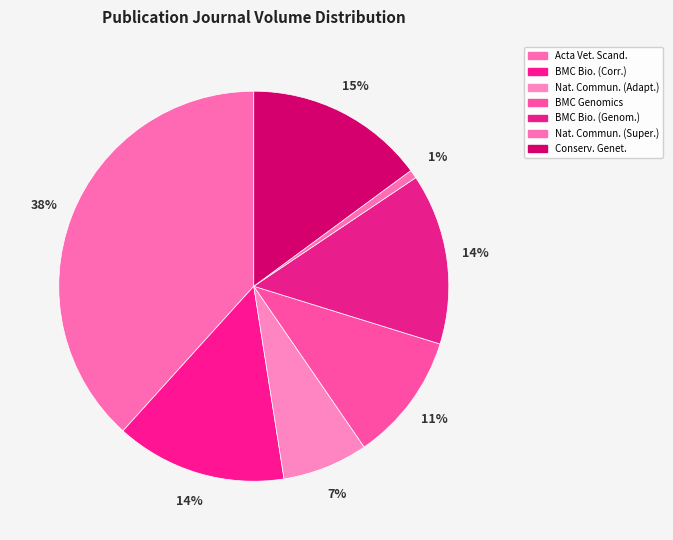

How many slices are in this pie chart?

7